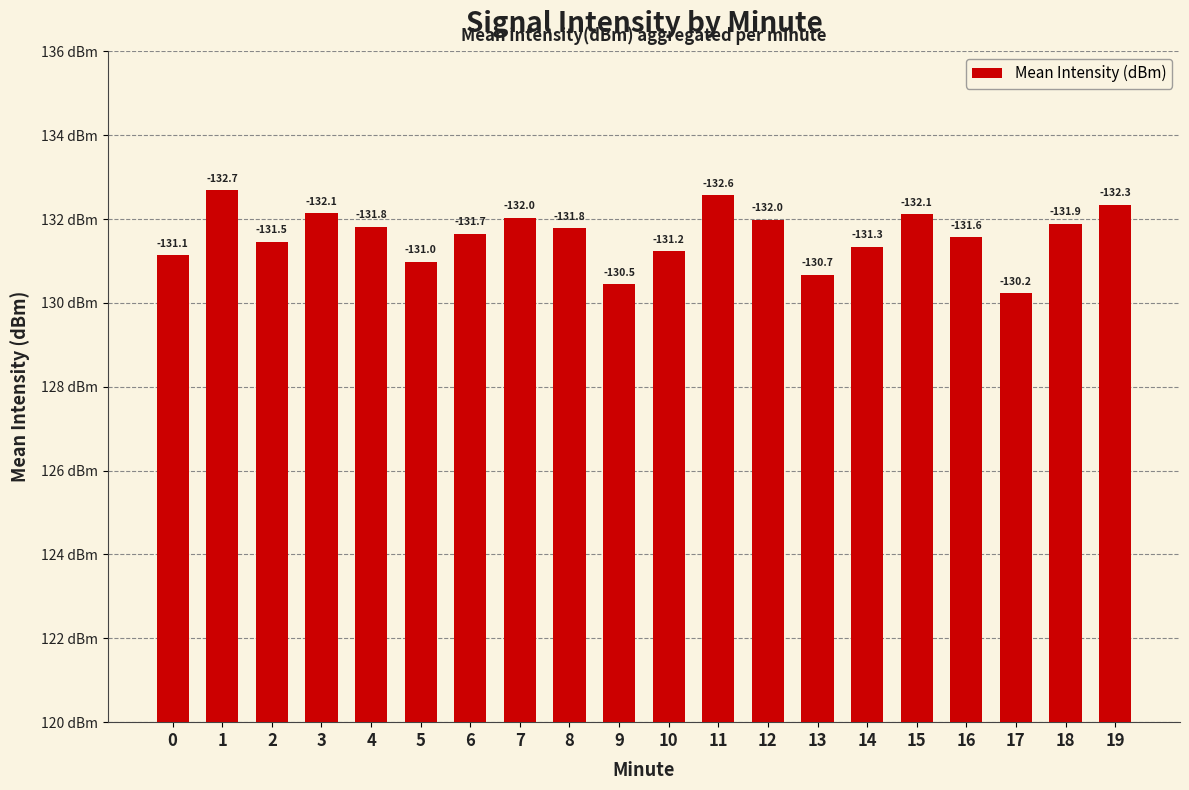

How many bars are there in total?

20